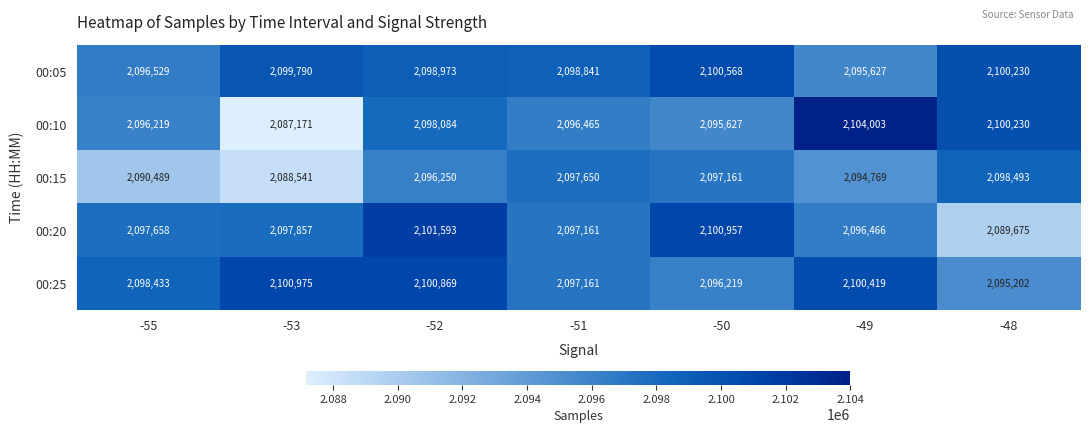

Which series has the largest range (max minus min)?

00:10